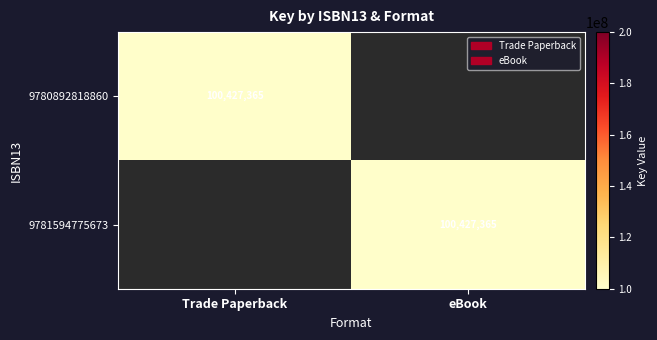

The value of 9780892818860 at Trade Paperback is 175256415. True or false?

False